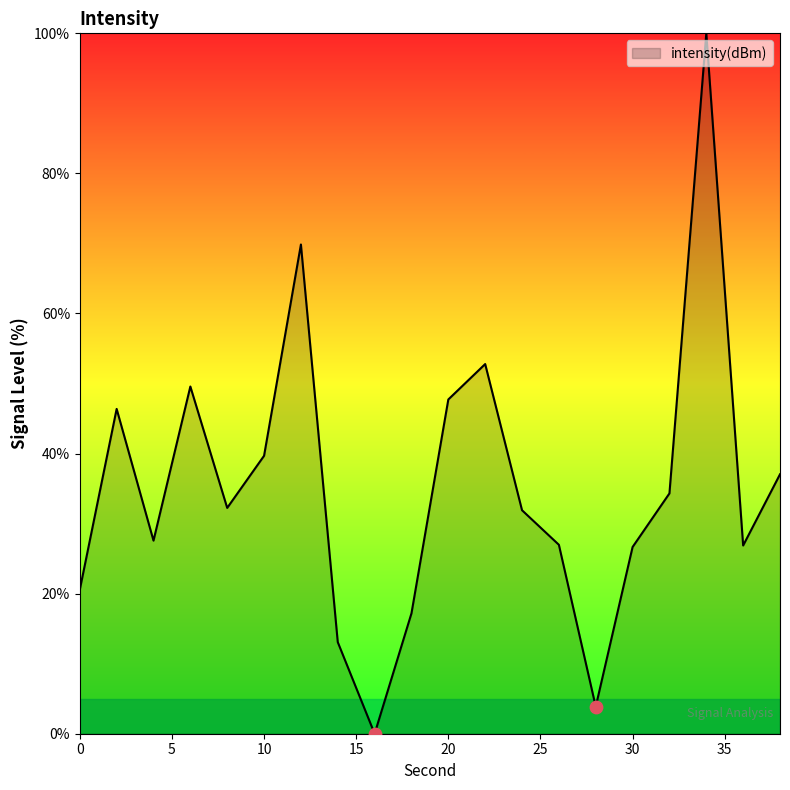

What is the greatest value displayed?

100.0